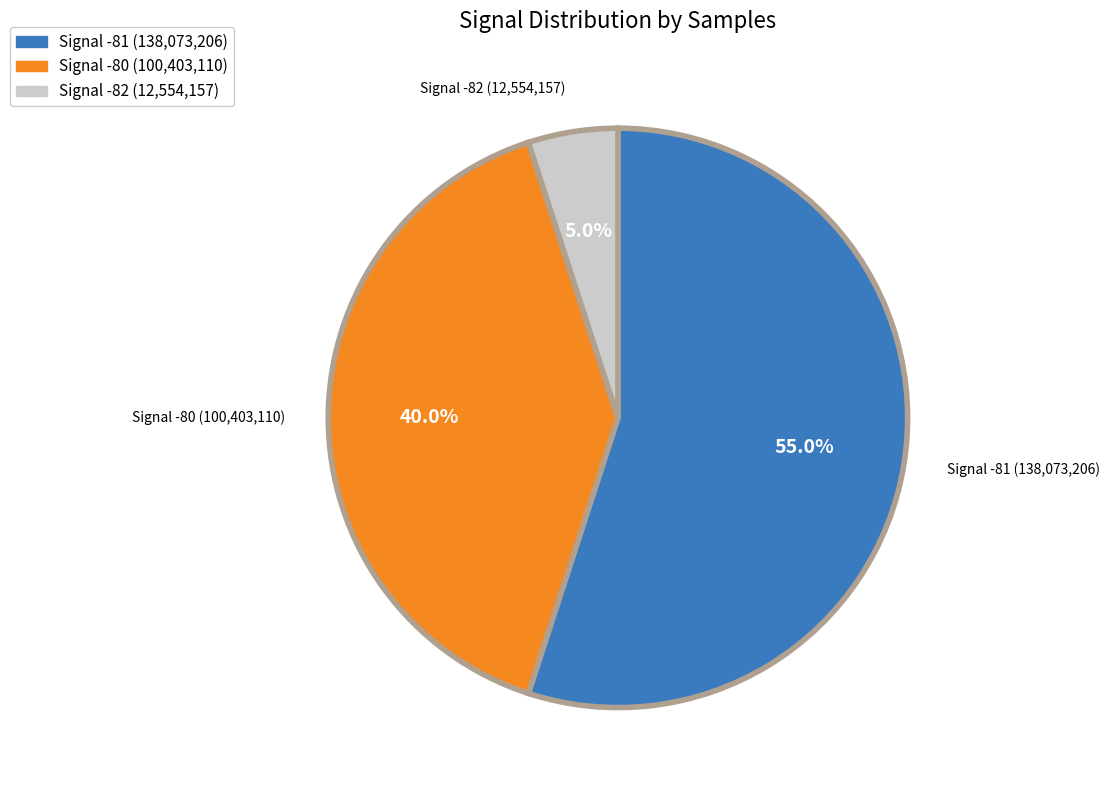

Is there any slice that represents more than half of the pie?

Yes